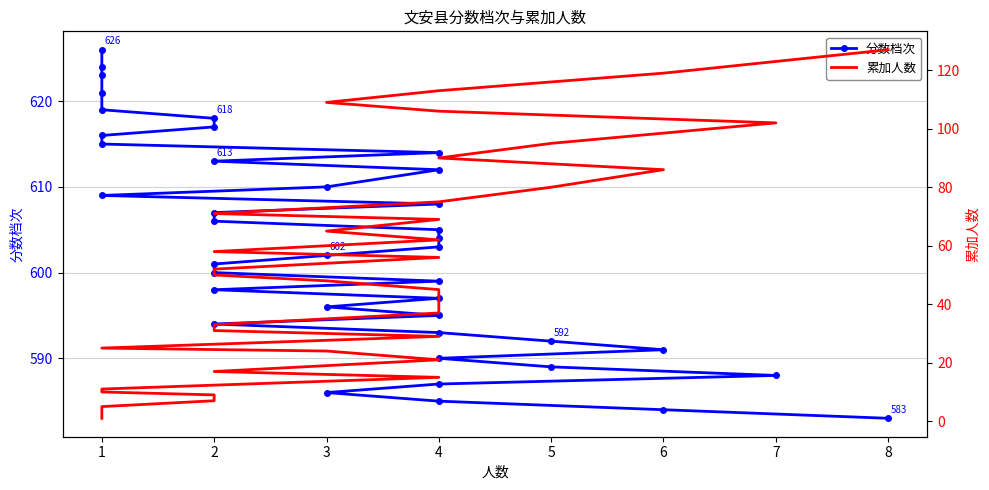

What is the total value across all series at 4?

629